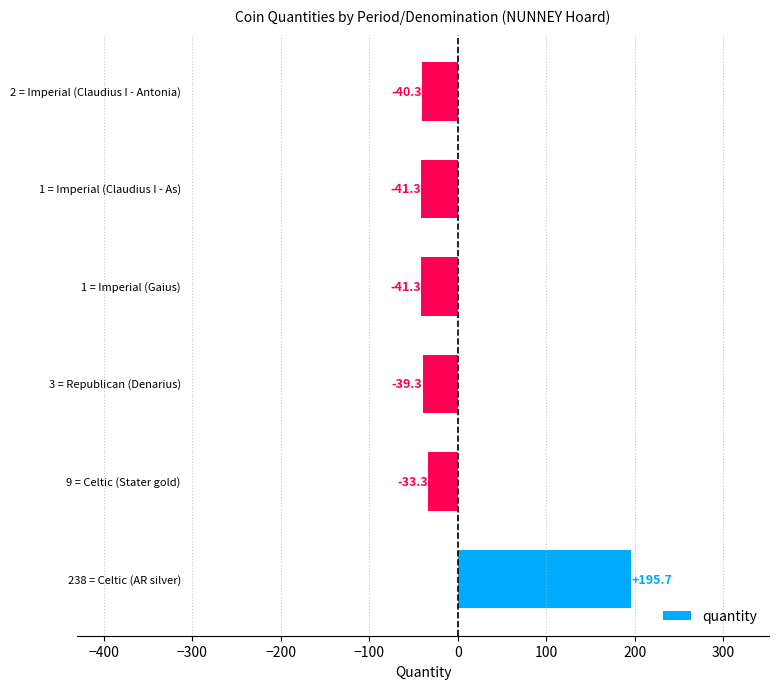

What is the greatest value displayed?

195.7